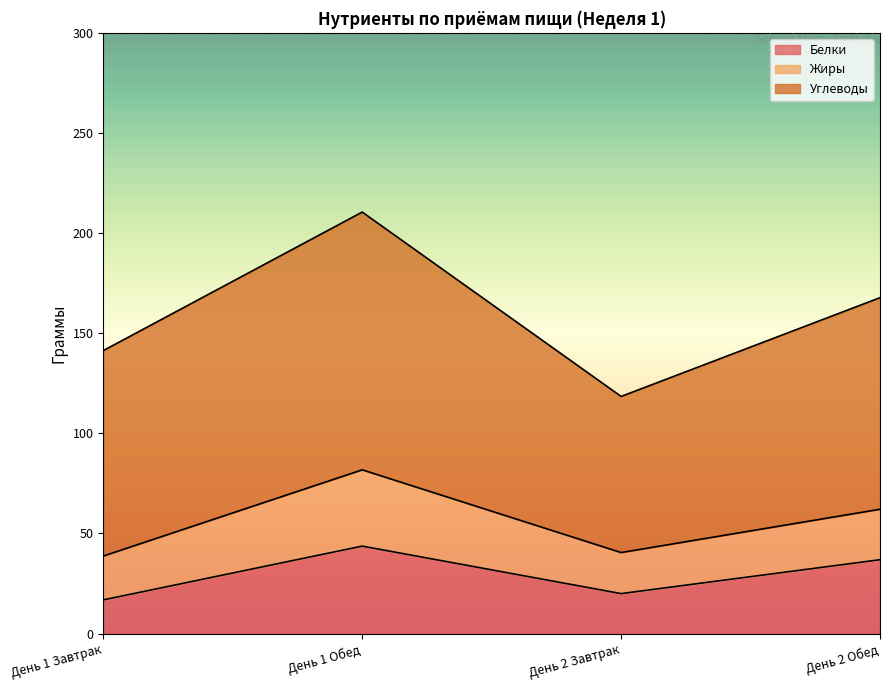

Where does the Углеводы series first go above 105?

День 1 Обед